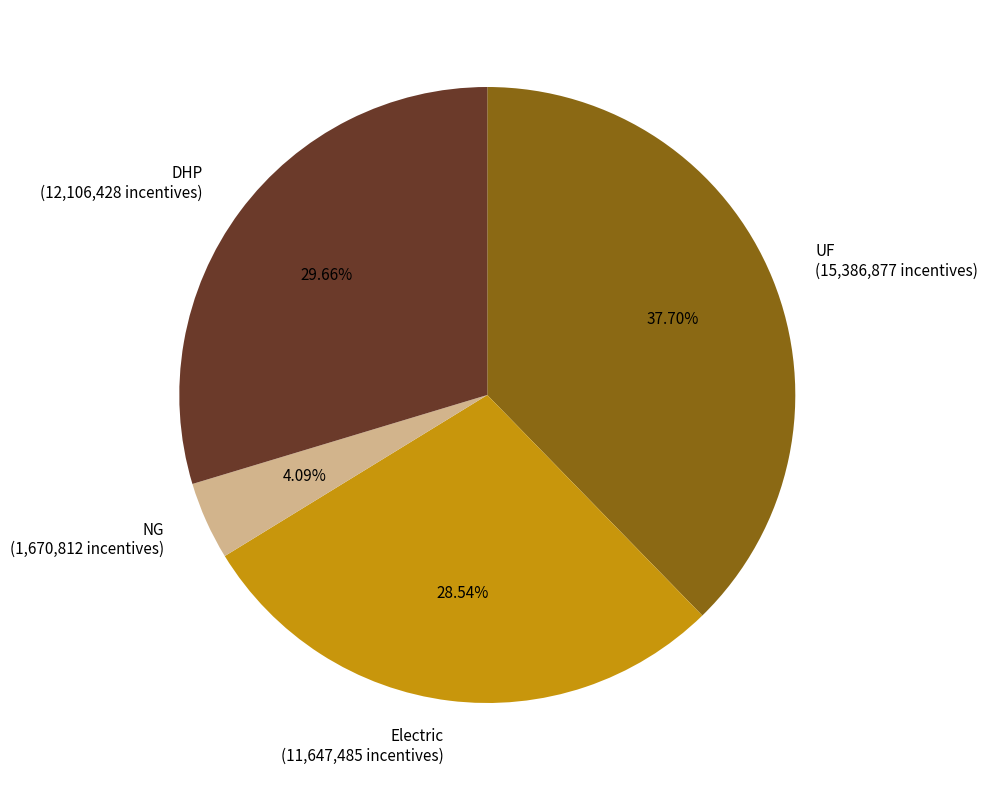

Rank the categories by value from highest to lowest.

UF, DHP, Electric, NG